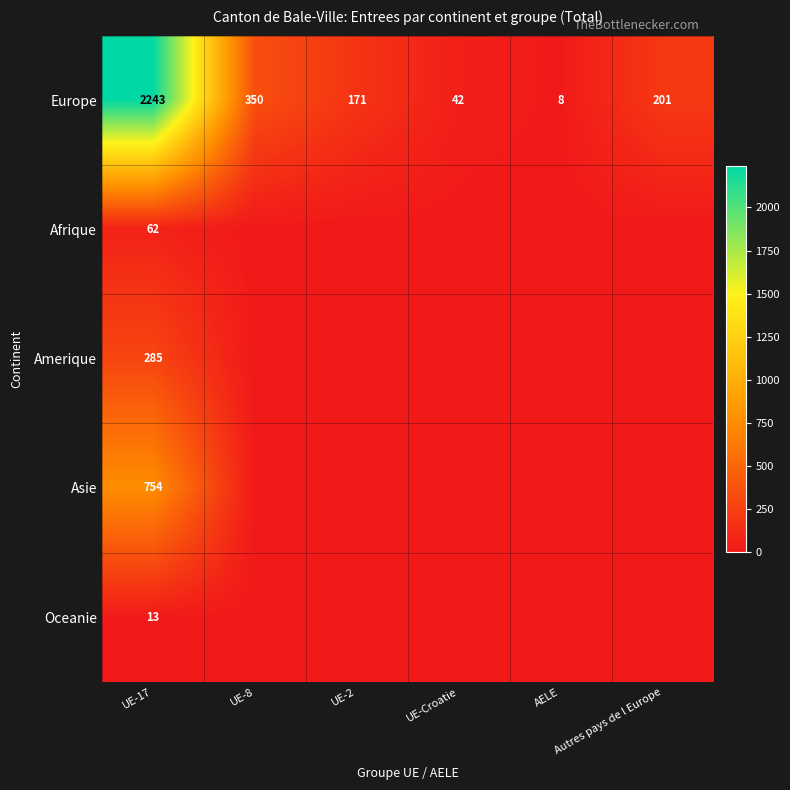

Where does the Europe series first go above 201?

UE-17